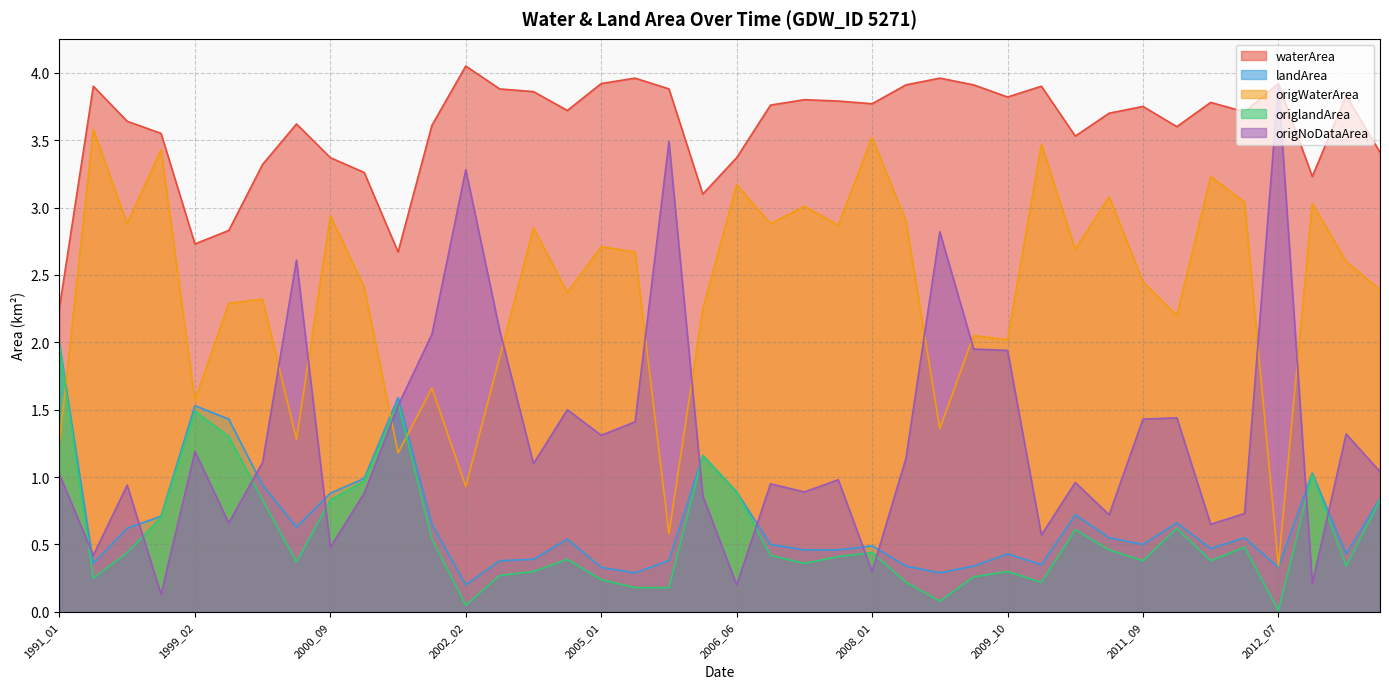

What is the value of the waterArea point at the 38th from the left?

3.2